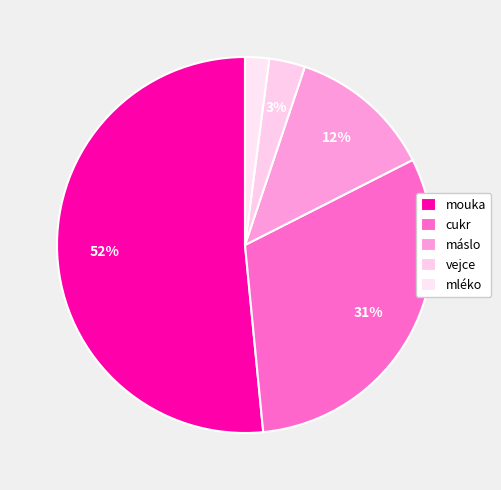

To the nearest percent, what is the combined percentage of vejce and cukr?

34%